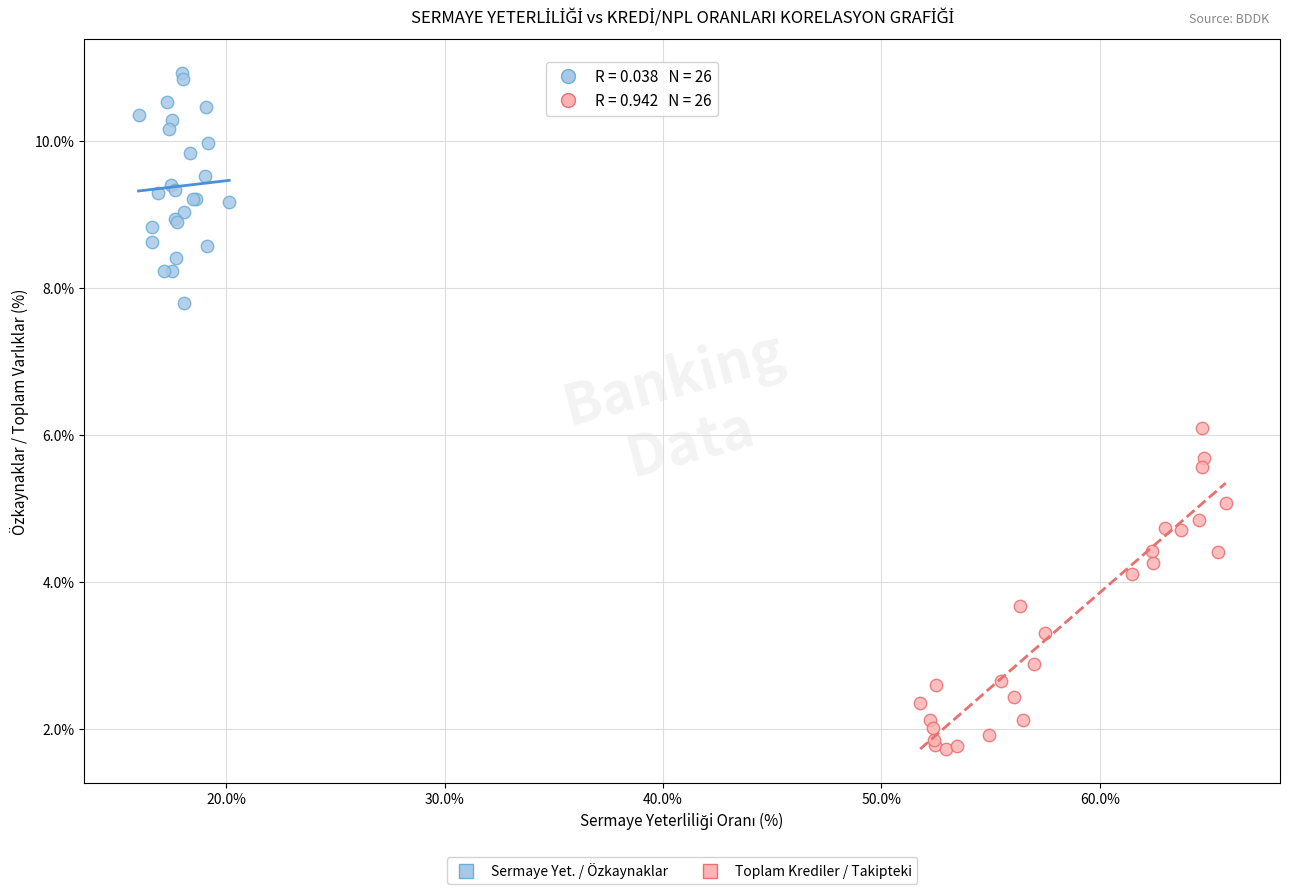

Which series reaches the maximum Y coordinate?

Sermaye Yet. / Özkaynaklar